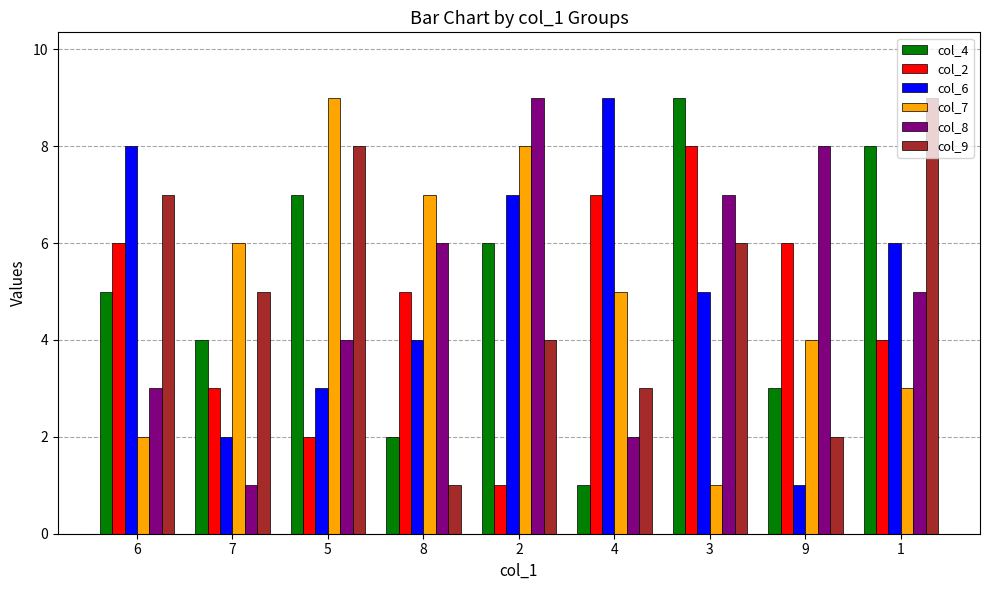

Which series changed the most between 8 and 3?

col_4